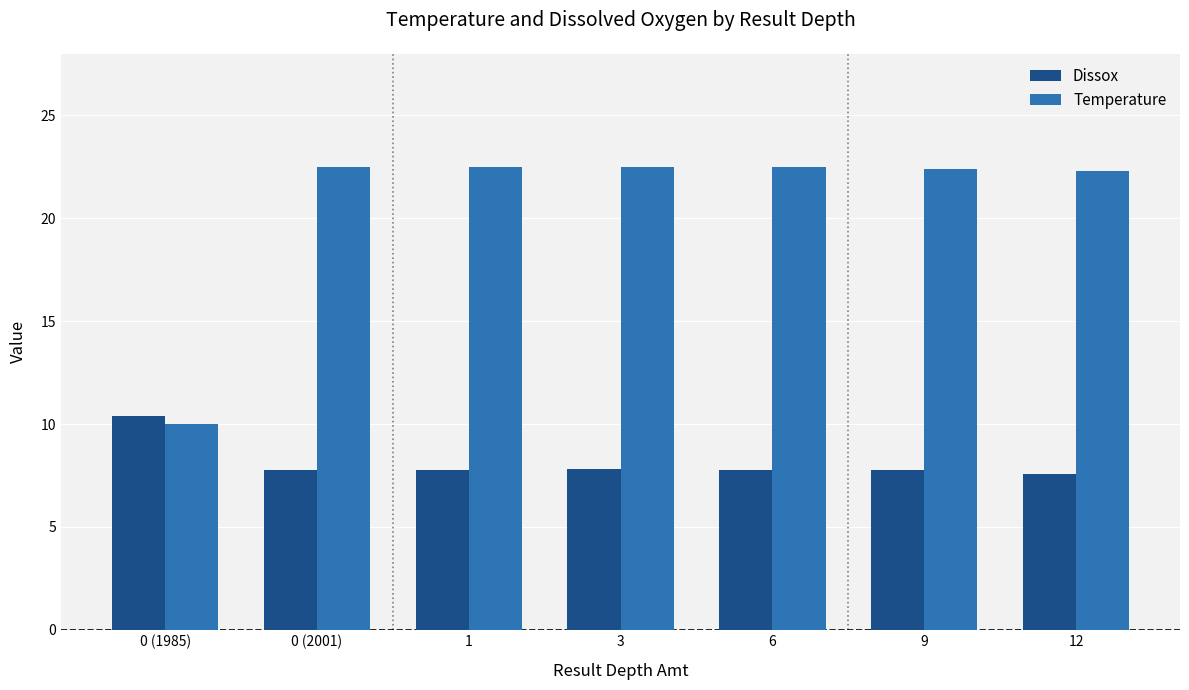

What is the value of the Dissox bar at the 3rd from the left?

7.8